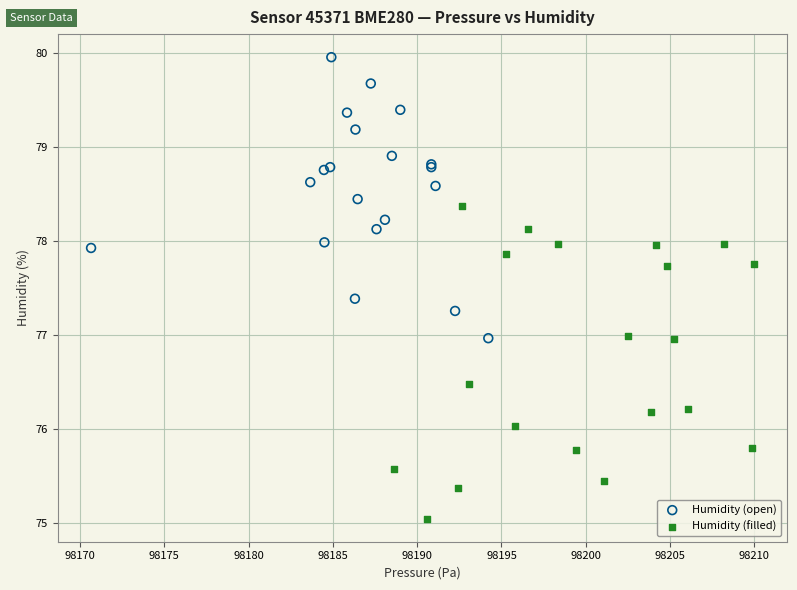

Which series reaches the minimum Y coordinate?

Humidity (filled)